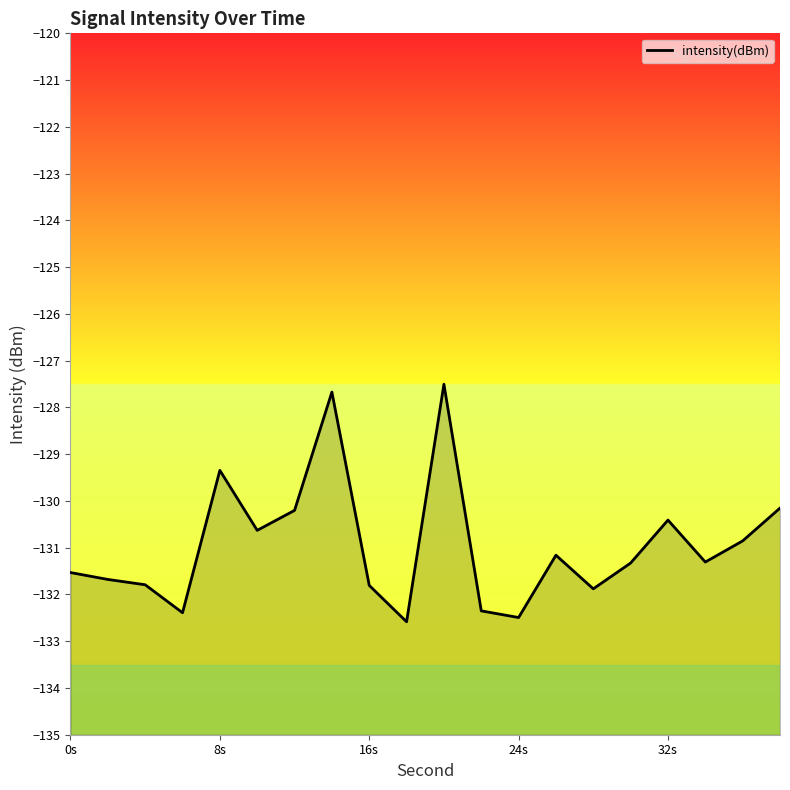

The chart shows a value of -129.3 at 8s. True or false?

True